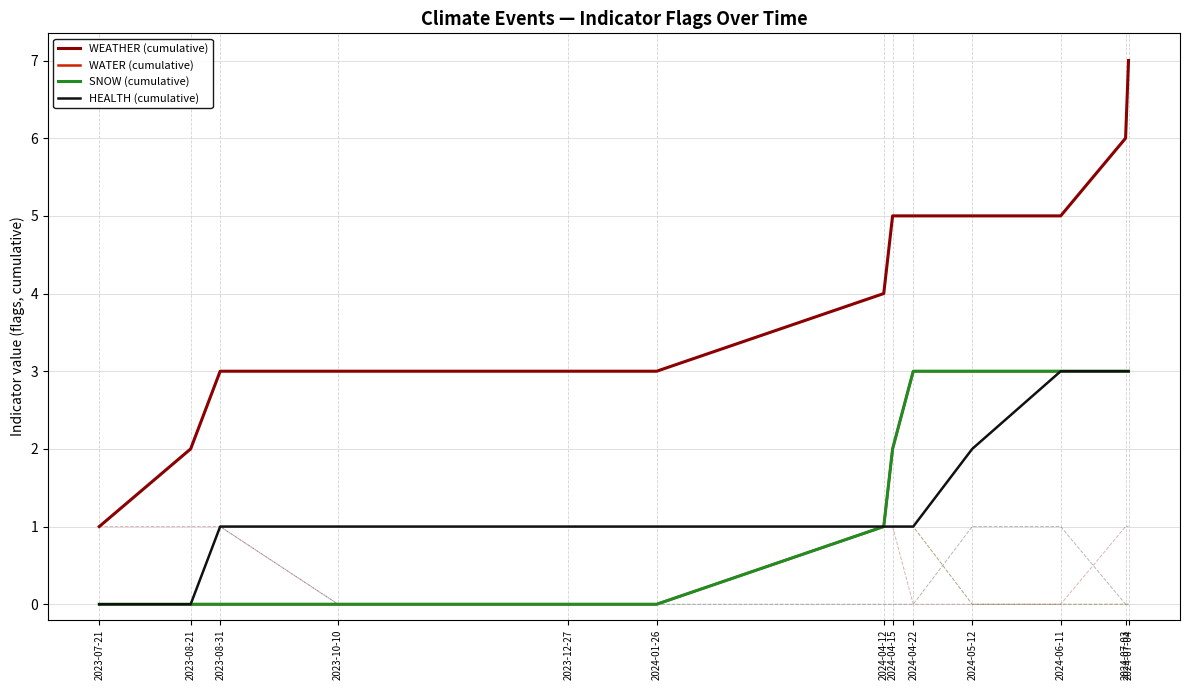

At 2023-08-21, list the series in order from smallest to largest.

WATER (cumulative), SNOW (cumulative), HEALTH (cumulative), WEATHER (cumulative)